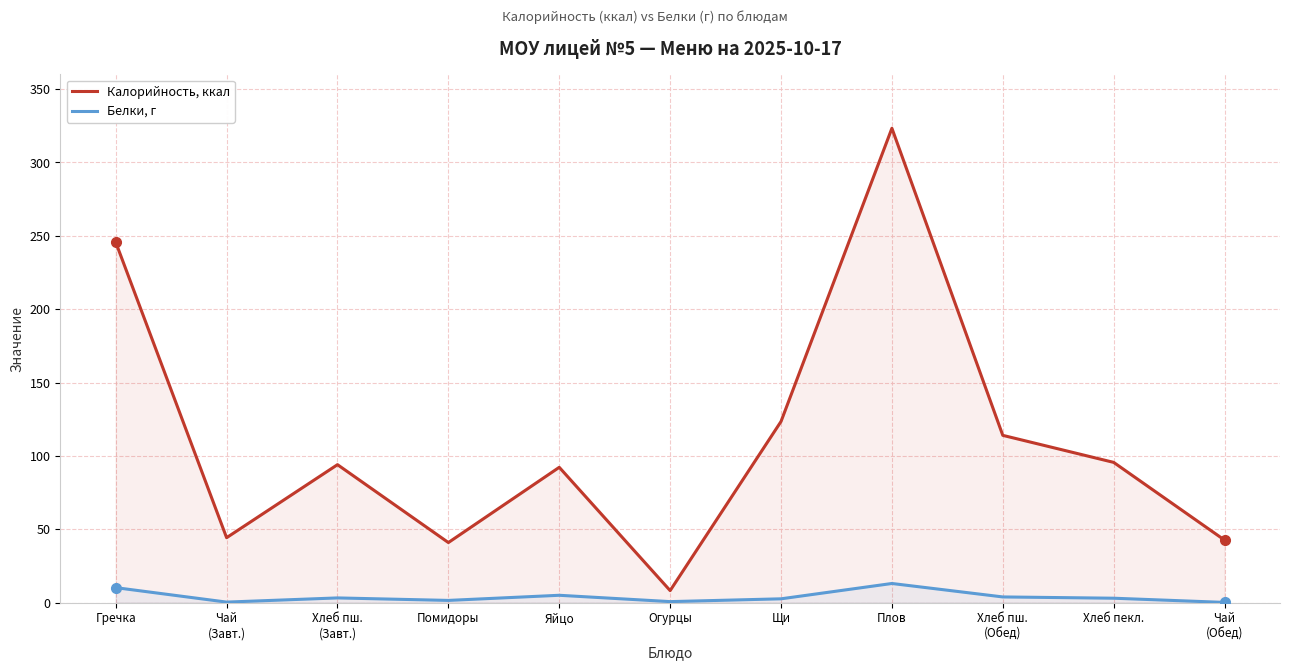

What are all the series names shown in the legend?

Калорийность, ккал, Белки, г